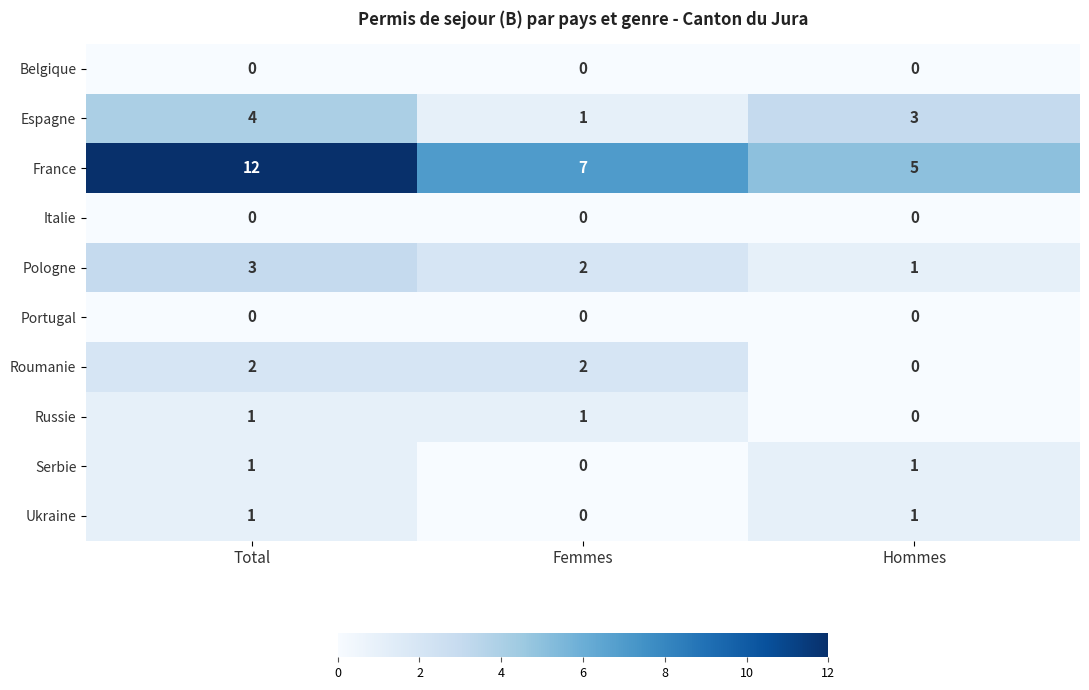

Count the number of categories in the chart.

3